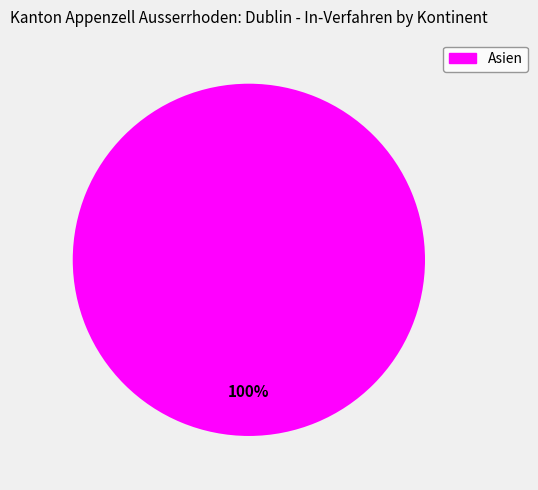

How many segments does this pie chart have?

1